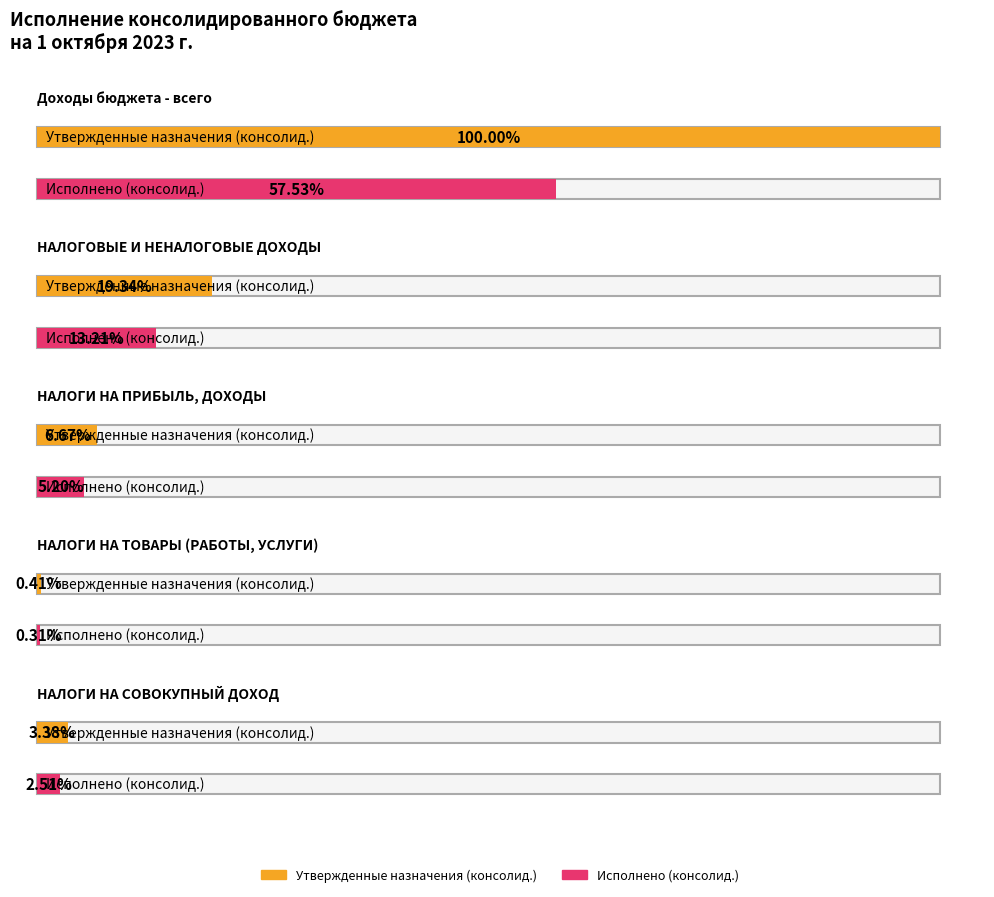

Where is Исполнено (консолид.) nearest to the value 1322636421?

НАЛОГОВЫЕ И НЕНАЛОГОВЫЕ ДОХОДЫ